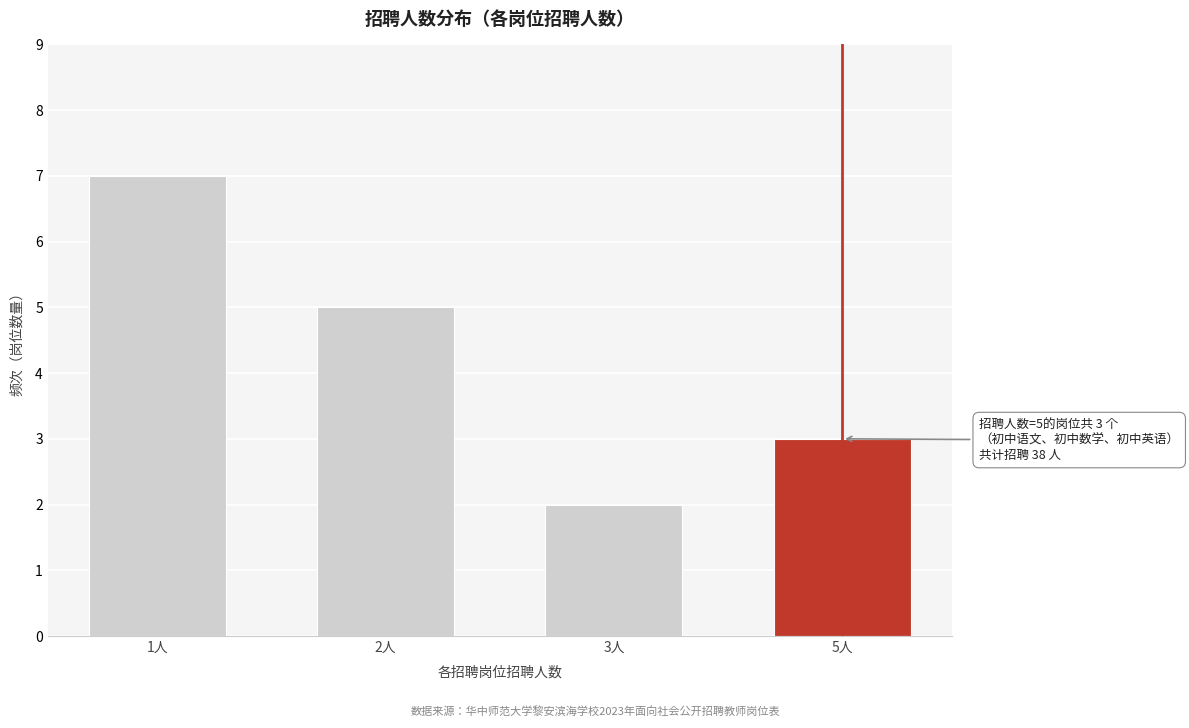

Reading left to right, what are all the values shown in this chart?

1人=7	2人=5	3人=2	5人=3